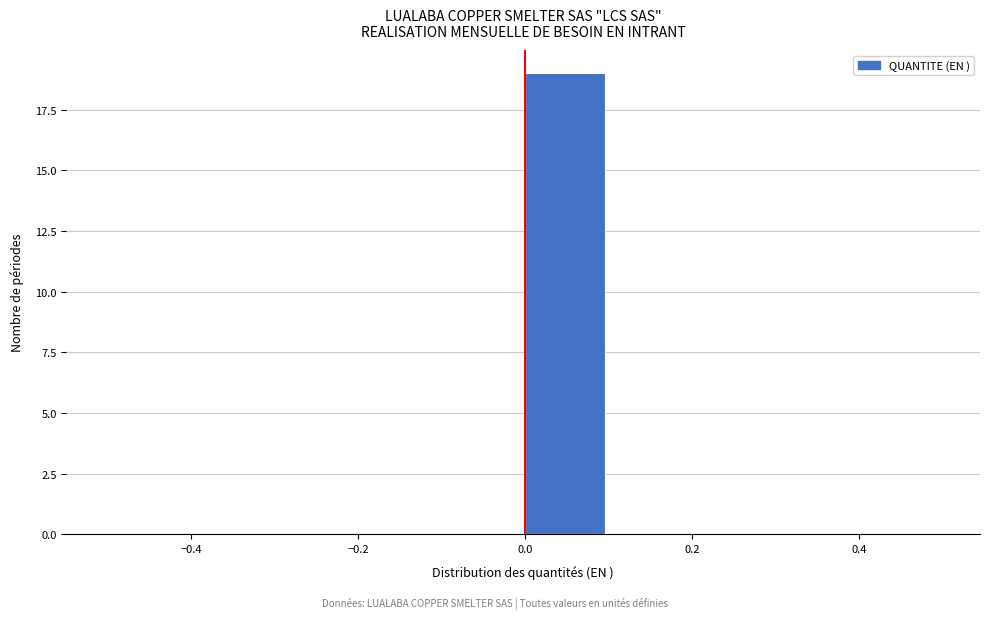

Reading left to right, transcribe this chart: for each bar, give the range it covers on the x-axis and its height. The values are not printed on the chart, so give them approximately, as read against the axis.

-0.5 to -0.4: 0
-0.4 to -0.3: 0
-0.3 to -0.2: 0
-0.2 to -0.1: 0
-0.1 to 0.0: 0
0.0 to 0.1: 19
0.1 to 0.2: 0
0.2 to 0.3: 0
0.3 to 0.4: 0
0.4 to 0.5: 0